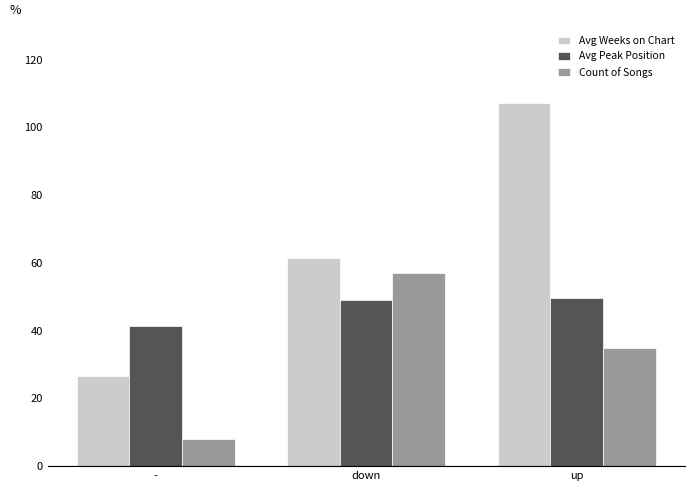

Which category has the highest value in the Count of Songs series?

down